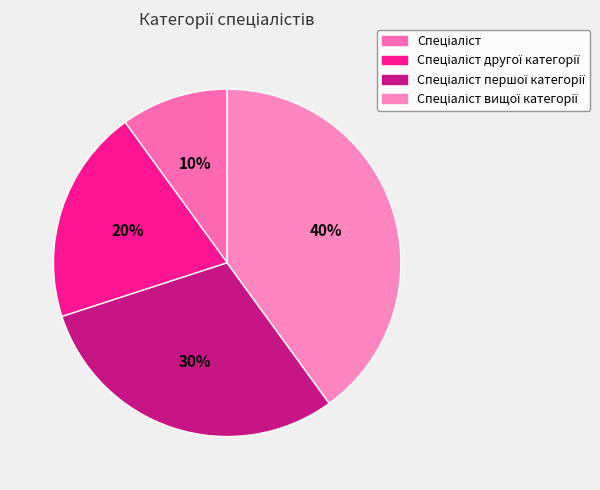

To the nearest percent, what is the difference between the largest and smallest slice percentages?

30%